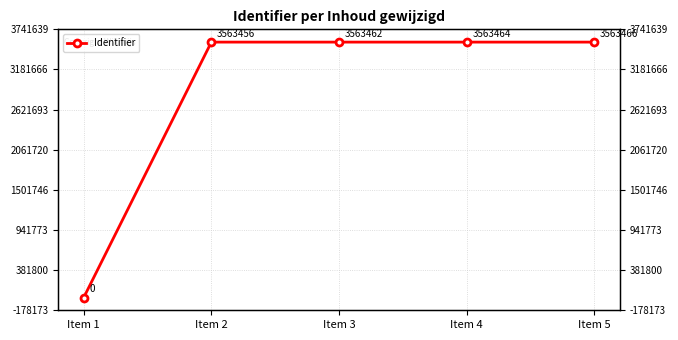

List the labels in order of value, smallest first.

Item 1, Item 2, Item 3, Item 4, Item 5